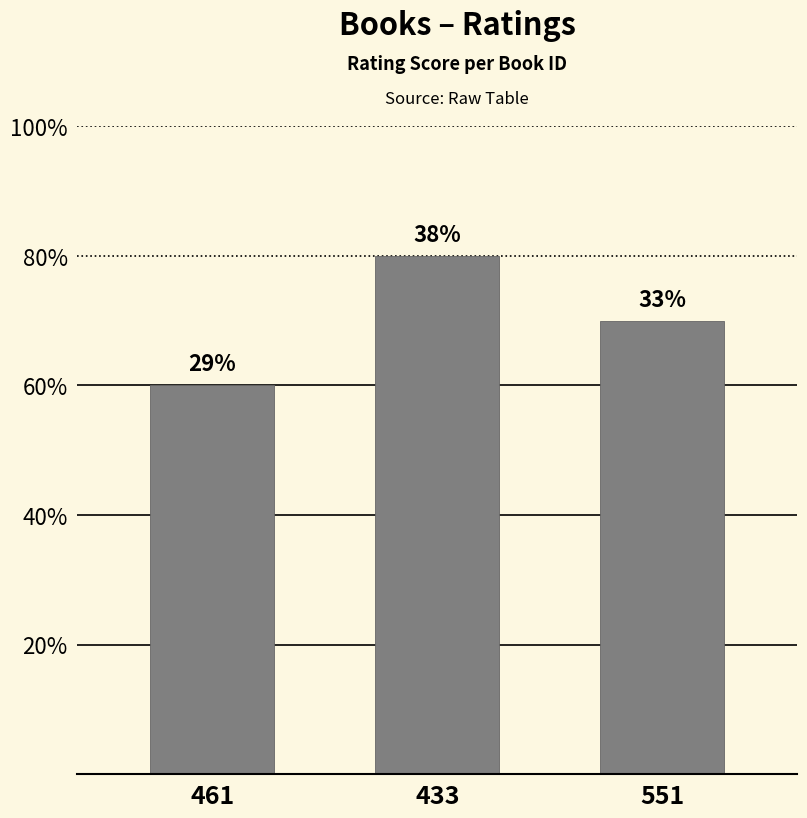

Where does the data first go above 7?

433